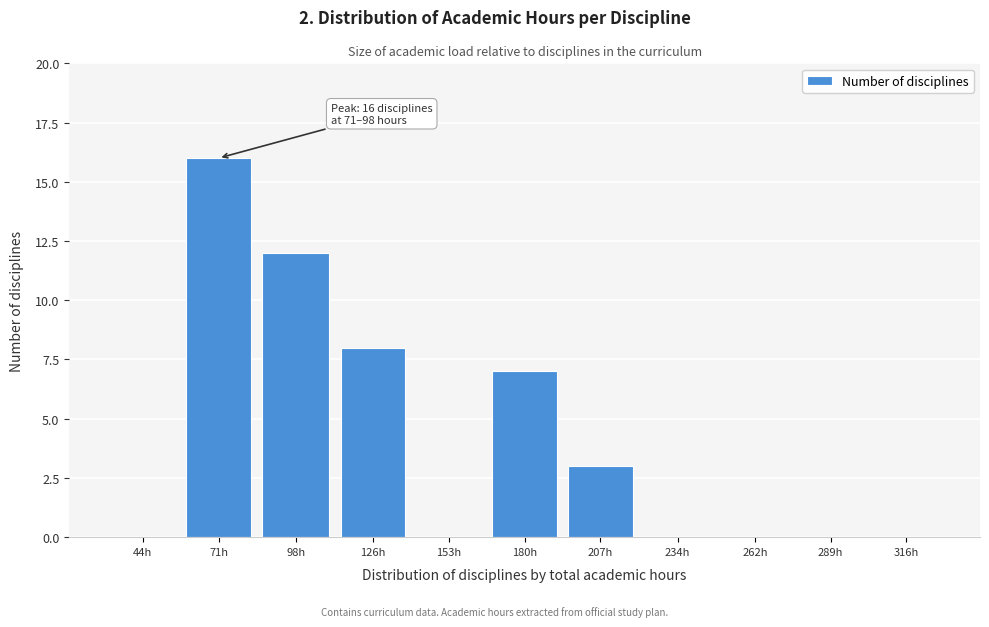

Reading left to right, transcribe all the data shown in this chart.

44h=0	71h=16	98h=12	126h=8	153h=0	180h=7	207h=3	234h=0	262h=0	289h=0	316h=0